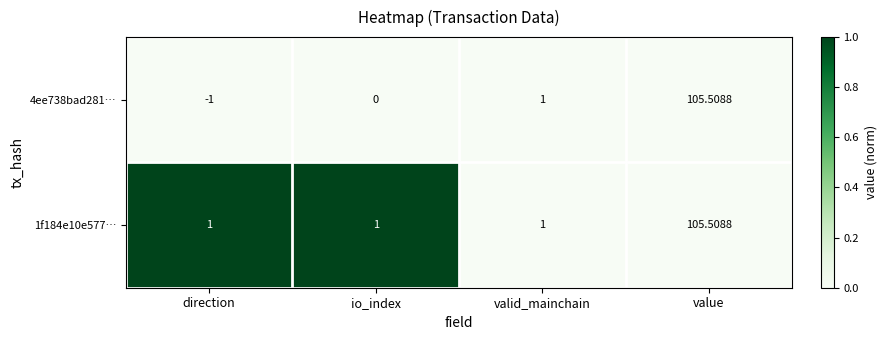

What is the greatest value displayed?

105.5